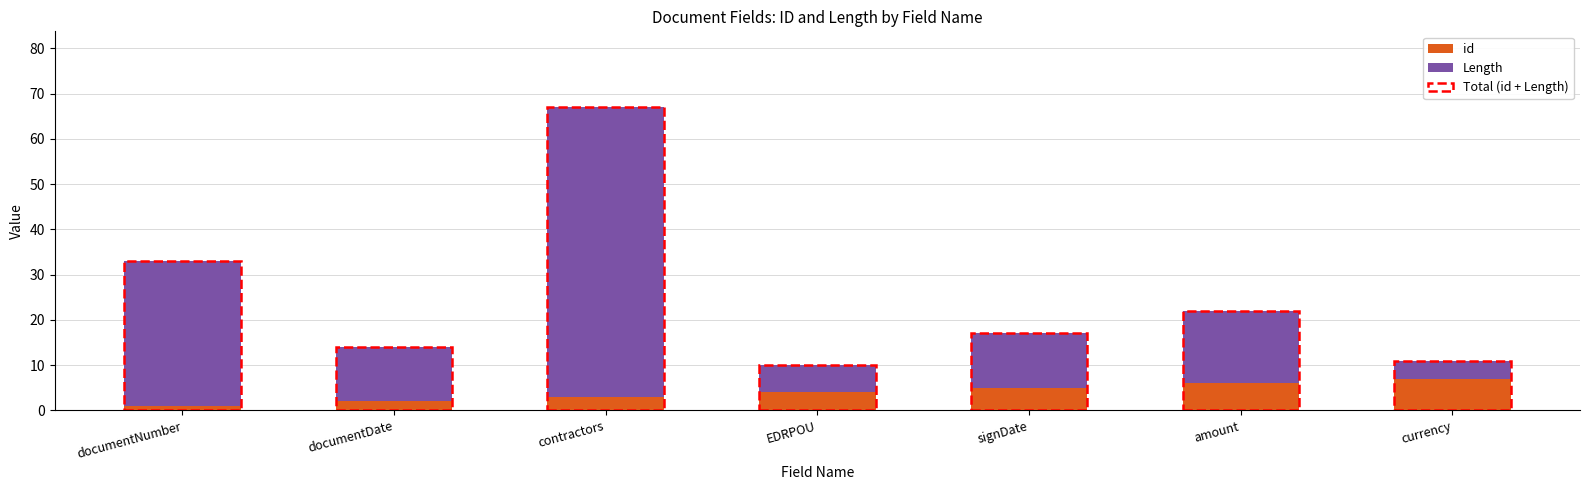

What is the difference between the id values at signDate and EDRPOU?

1